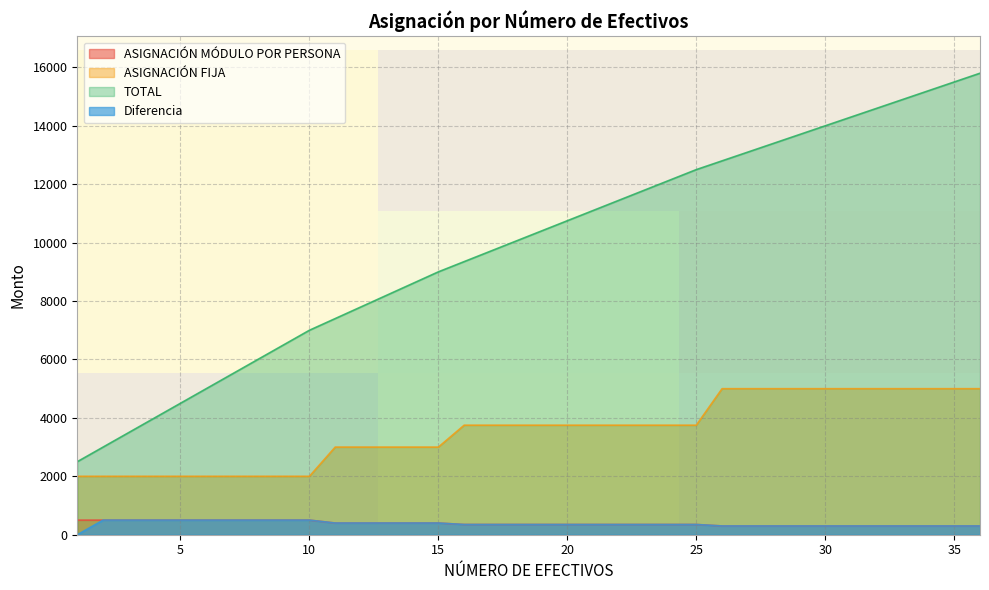

What is the highest value of the ASIGNACIÓN FIJA series?

5000